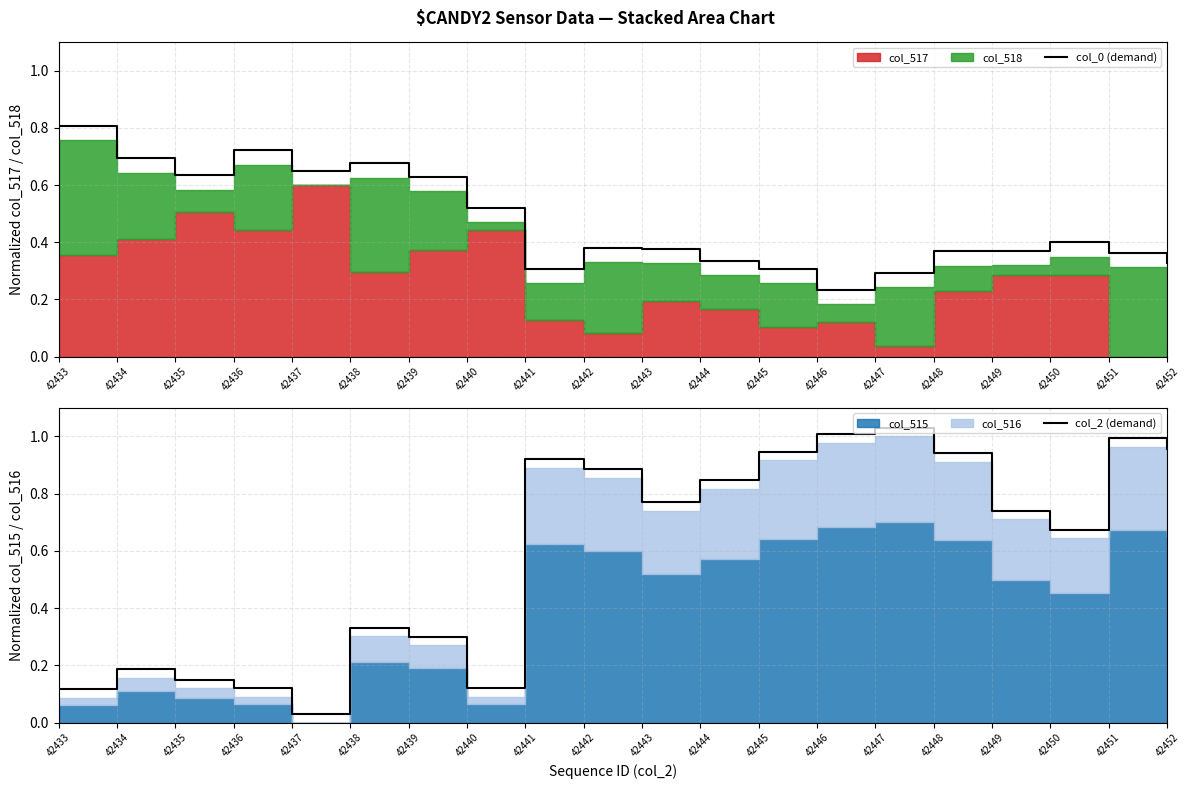

What is the approximate value of col_2 (demand) at 42434?

0.2